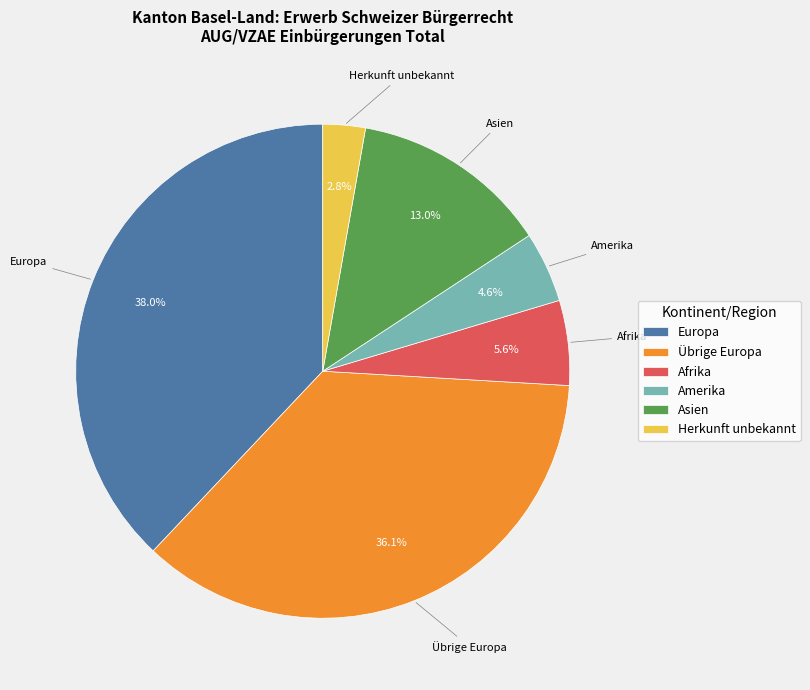

Which slice is the smallest?

Herkunft unbekannt